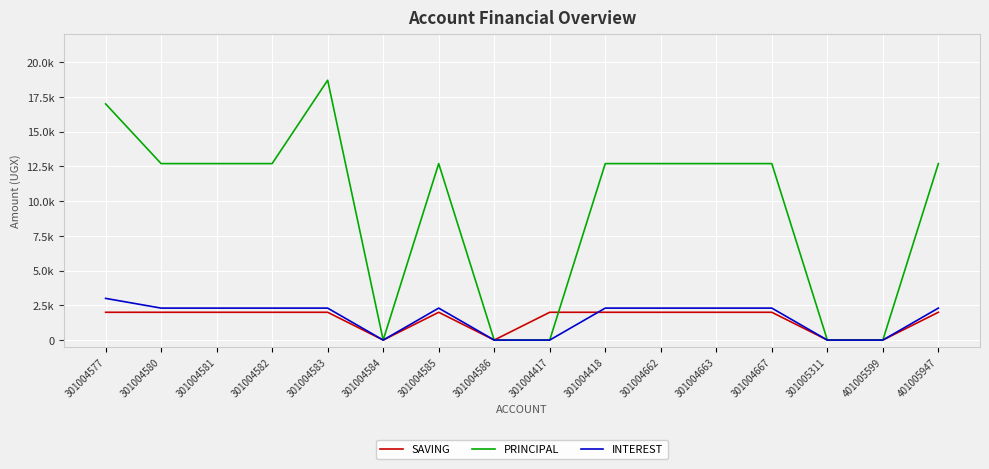

What is the label of the 4th point from the left?

301004582